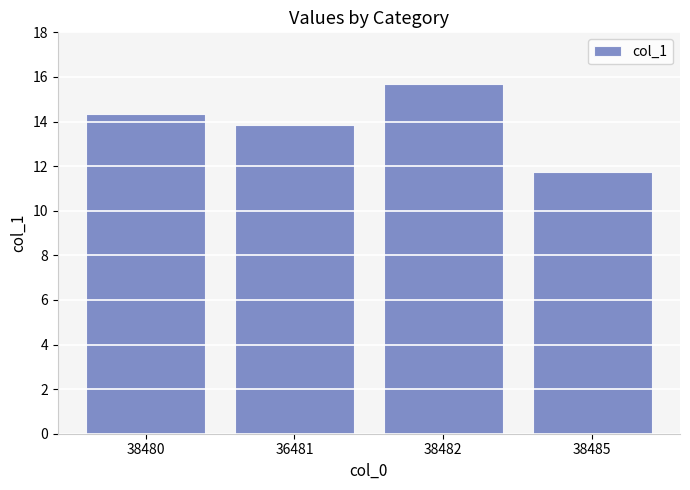

The value at 38482 is 7.6. True or false?

False